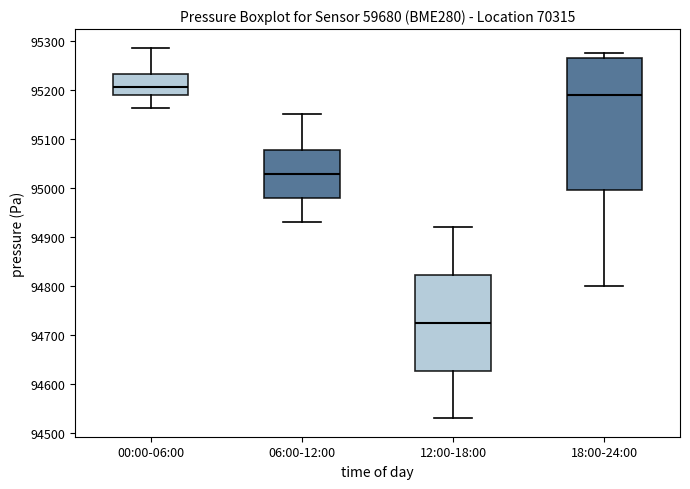

Where does the upper whisker of the box for 00:00-06:00 end on the y-axis? The values are not printed on the chart, so give them approximately, as read against the axis.

95290